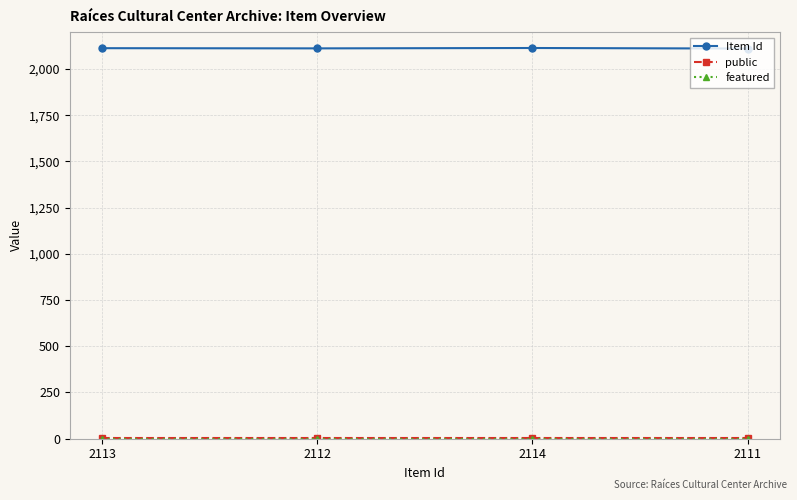

How many lines are shown in the chart?

3